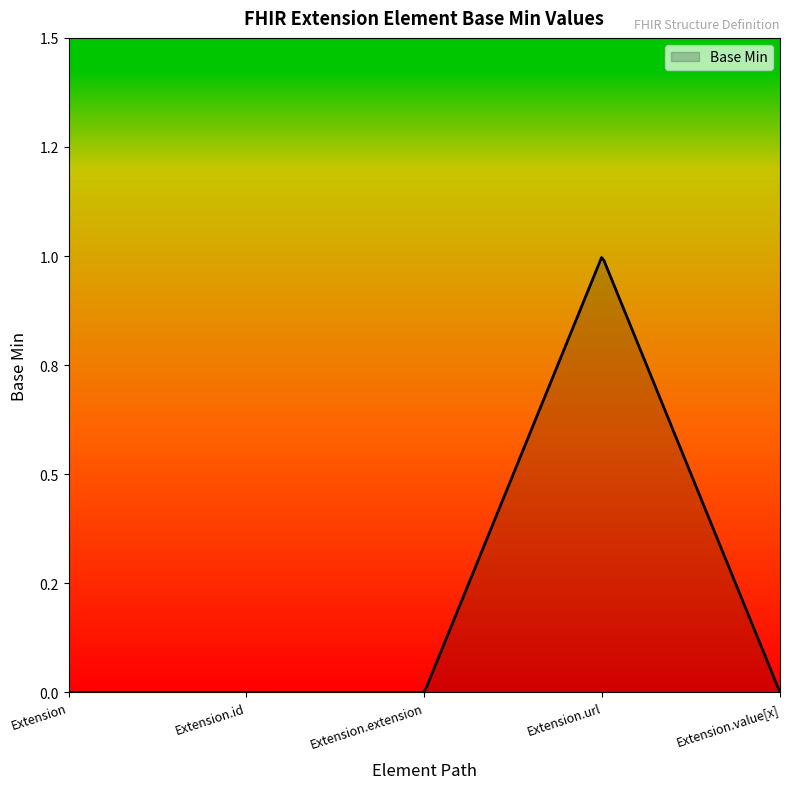

Does the chart have visible grid lines?

No